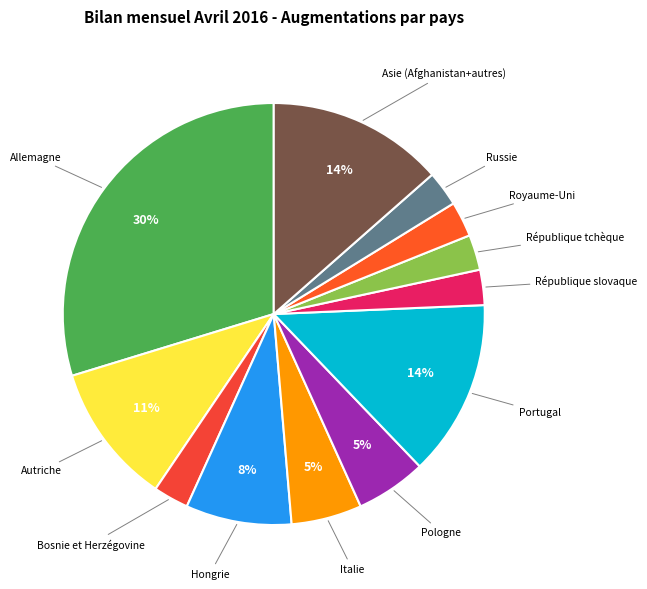

Rank the categories by value from highest to lowest.

Allemagne, Portugal, Asie (Afghanistan+autres), Autriche, Hongrie, Italie, Pologne, Bosnie et Herzégovine, République slovaque, République tchèque, Royaume-Uni, Russie